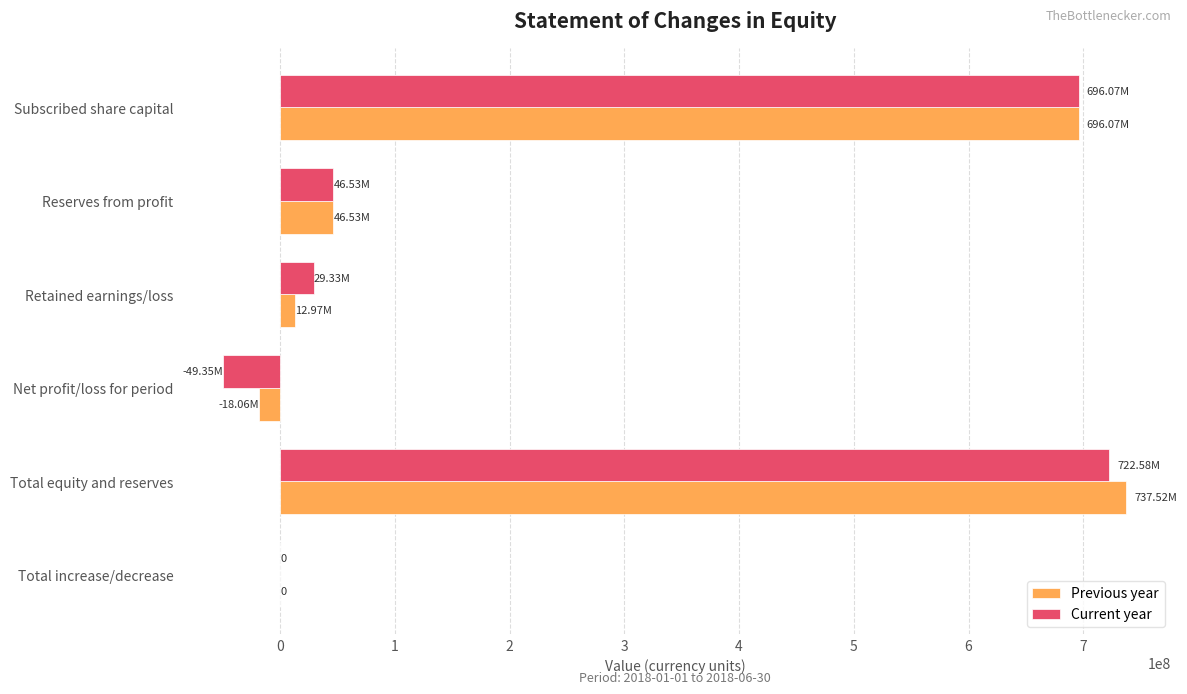

Is the value of Previous year at Total equity and reserves greater than the value of Current year at Net profit/loss for period?

Yes